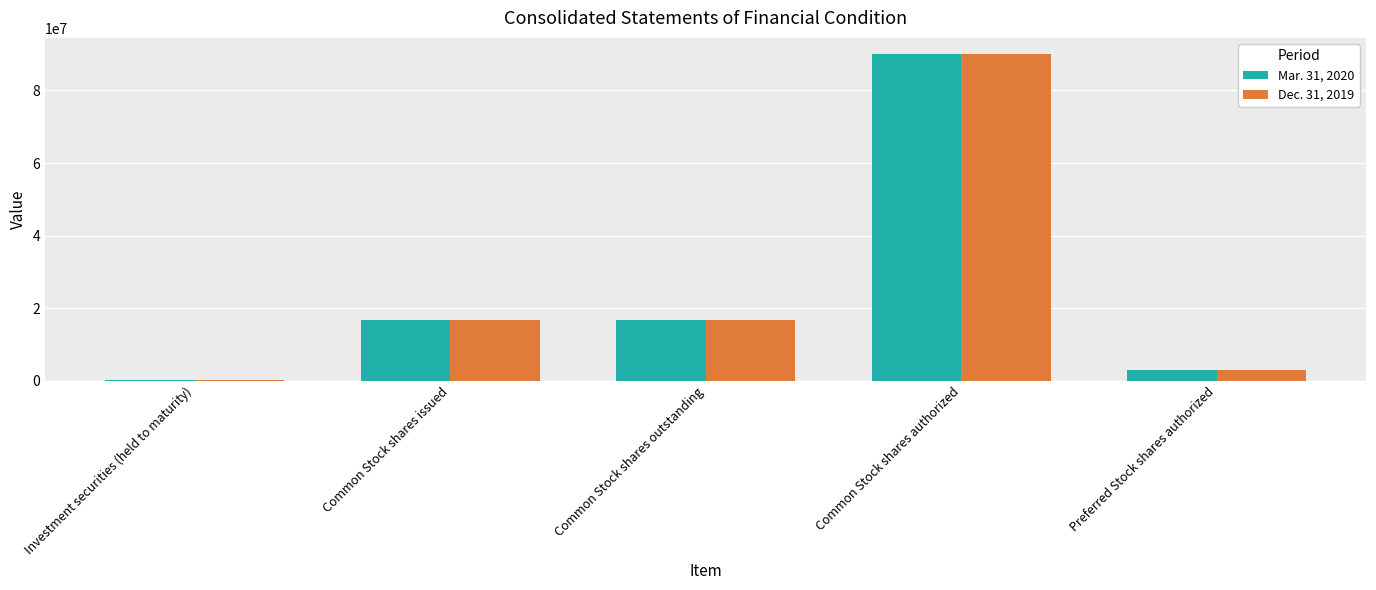

What is the total value across all series at Investment securities (held to maturity)?

499358